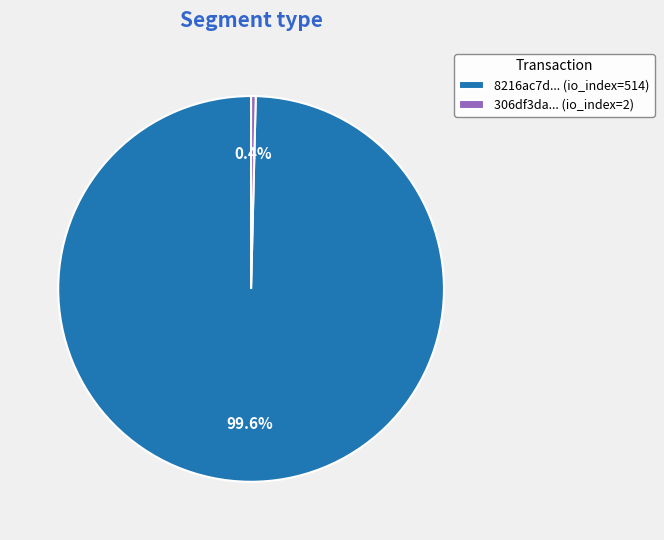

Rank the categories by value from highest to lowest.

8216ac7d... (io_index=514), 306df3da... (io_index=2)